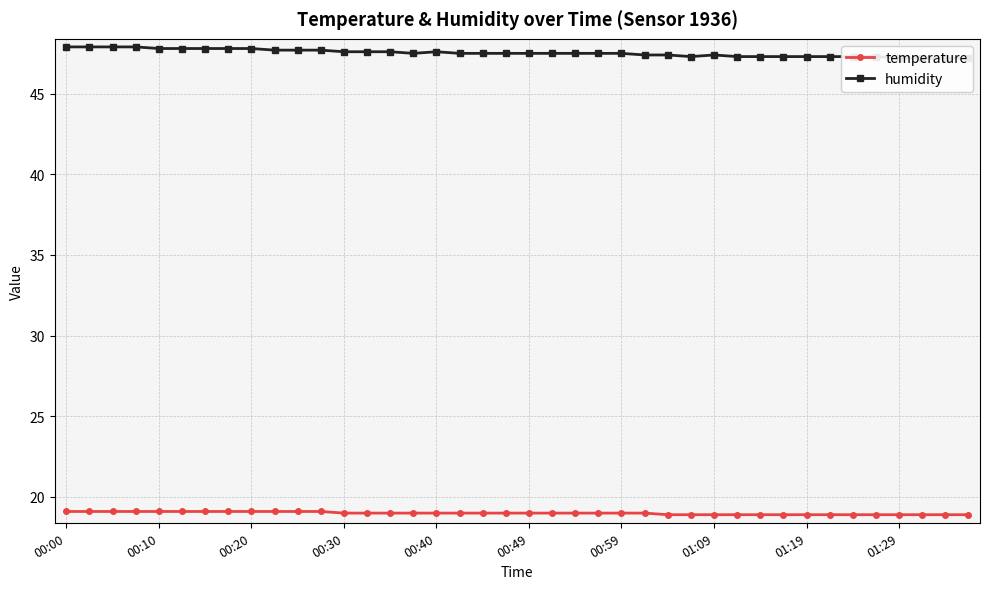

Is this an area chart (filled region under the line)?

No